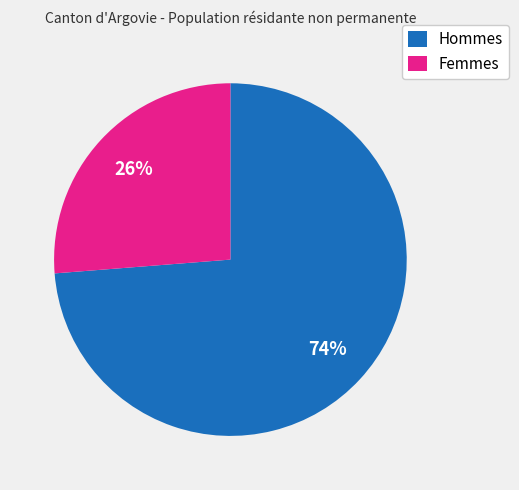

To the nearest percent, what is the difference between the Hommes and Femmes slice percentages?

48%